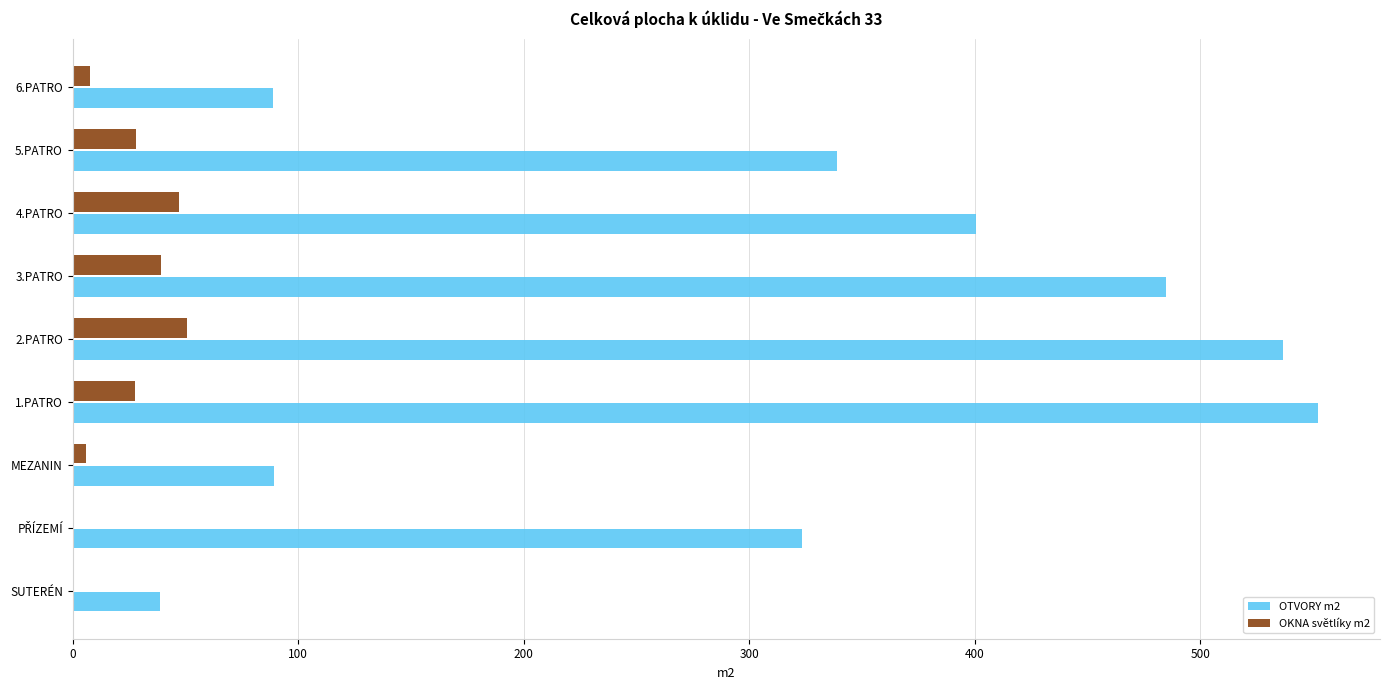

Count the number of categories in the chart.

9